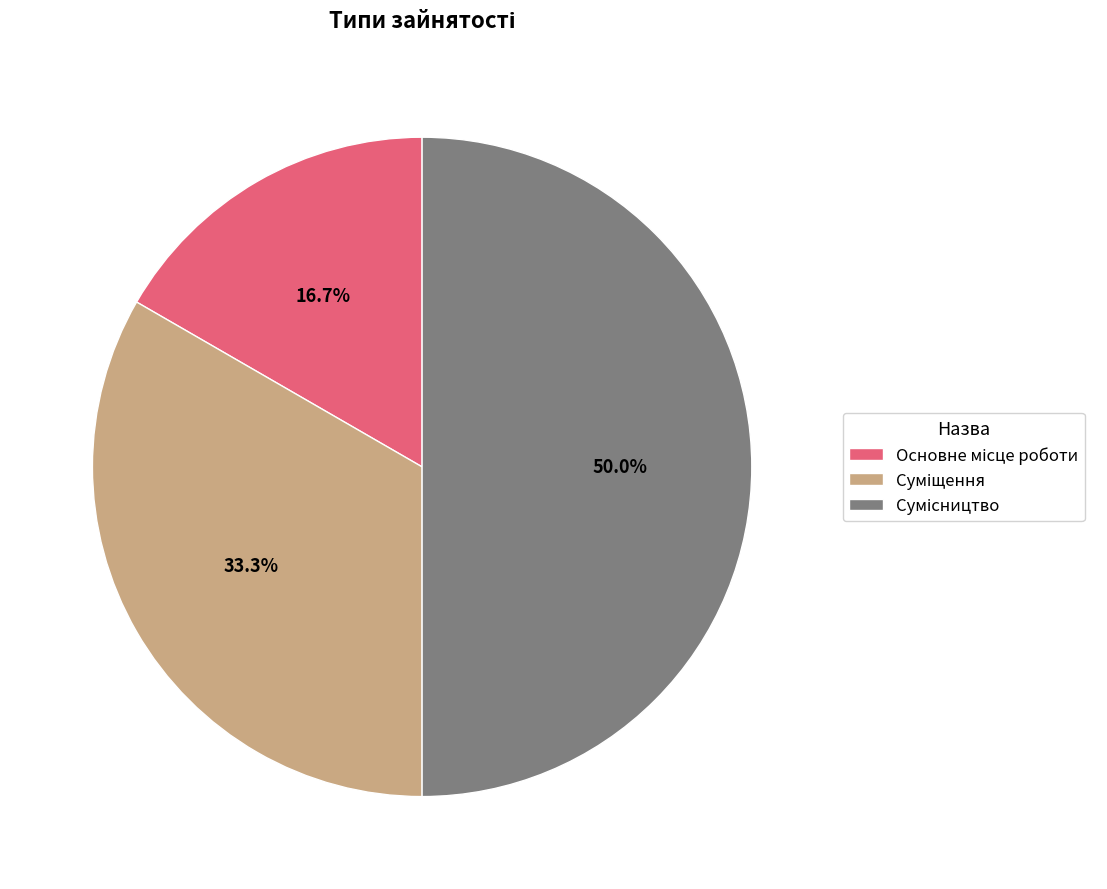

How many slices are in this pie chart?

3